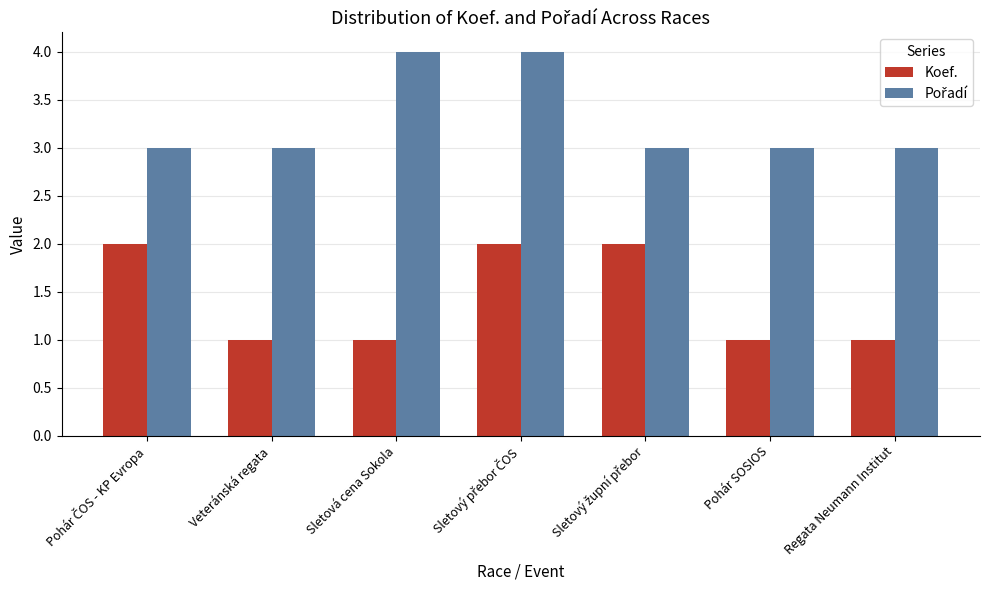

What is the difference between the highest and lowest values at Sletová cena Sokola?

3